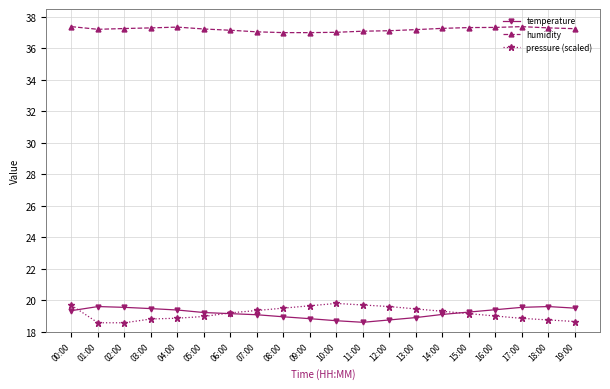

True or false: humidity and pressure (scaled) cross at least once.

False